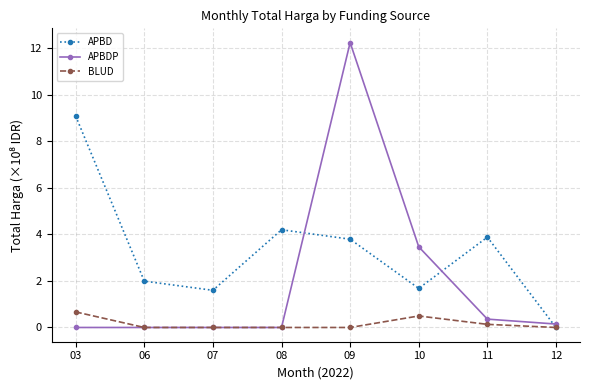

Reading left to right, list all the values displayed in this chart.

APBD: 9.1	2.0	1.6	4.2	3.8	1.7	3.9	0.0
APBDP: 0.0	0.0	0.0	0.0	12.2	3.5	0.4	0.1
BLUD: 0.7	0.0	0.0	0.0	0.0	0.5	0.1	0.0